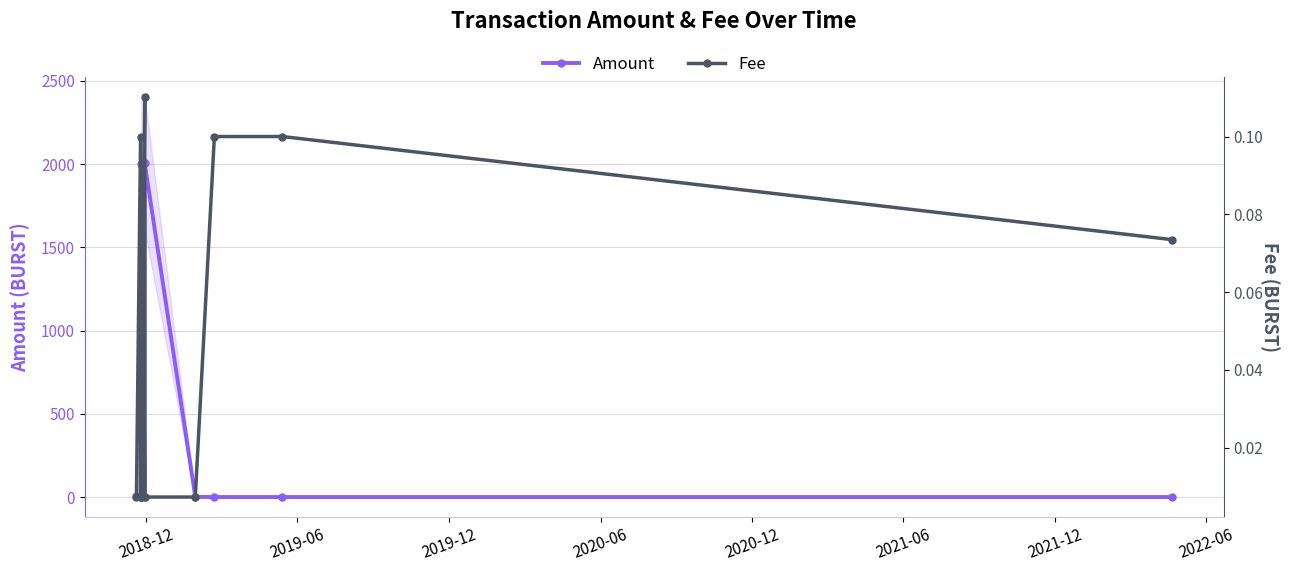

Is the value of Fee at 2021-06 greater than the value of Amount at 2019-06?

Yes